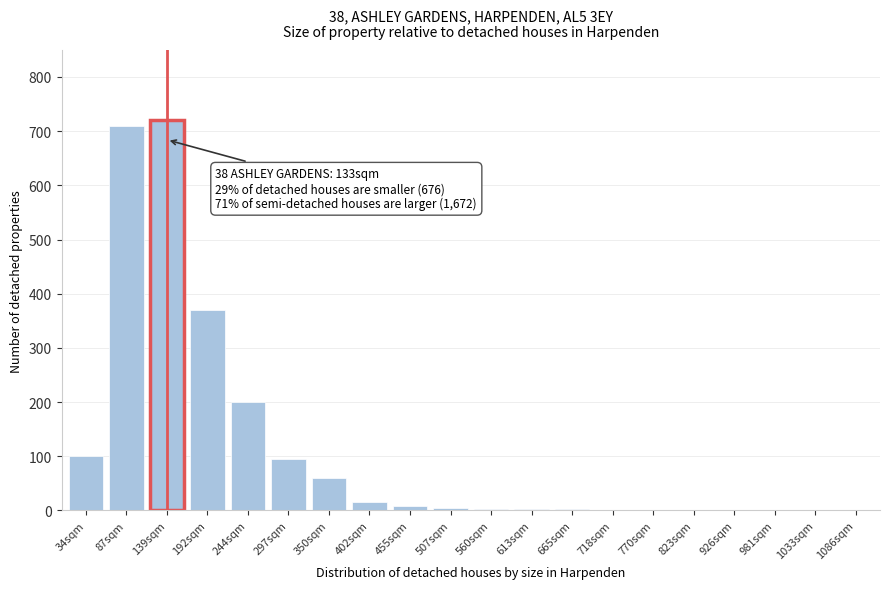

What is the greatest value displayed?

720